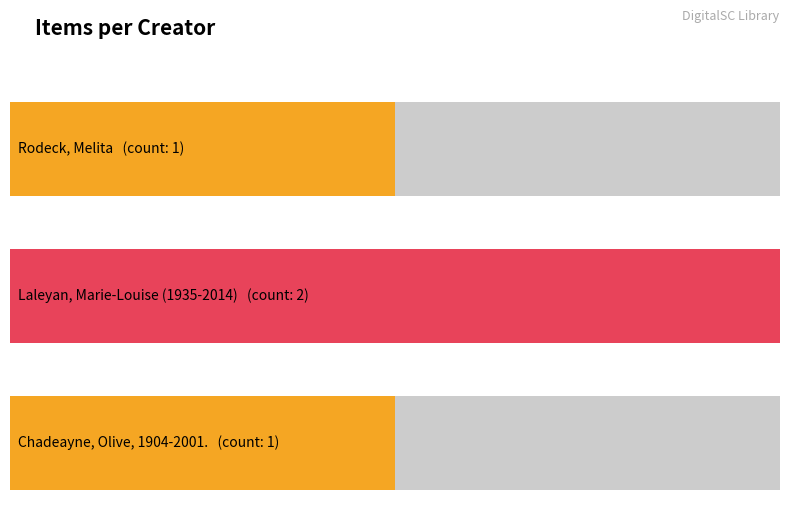

Is it true that the value at Chadeayne, Olive, 1904-2001. is 12562?

False